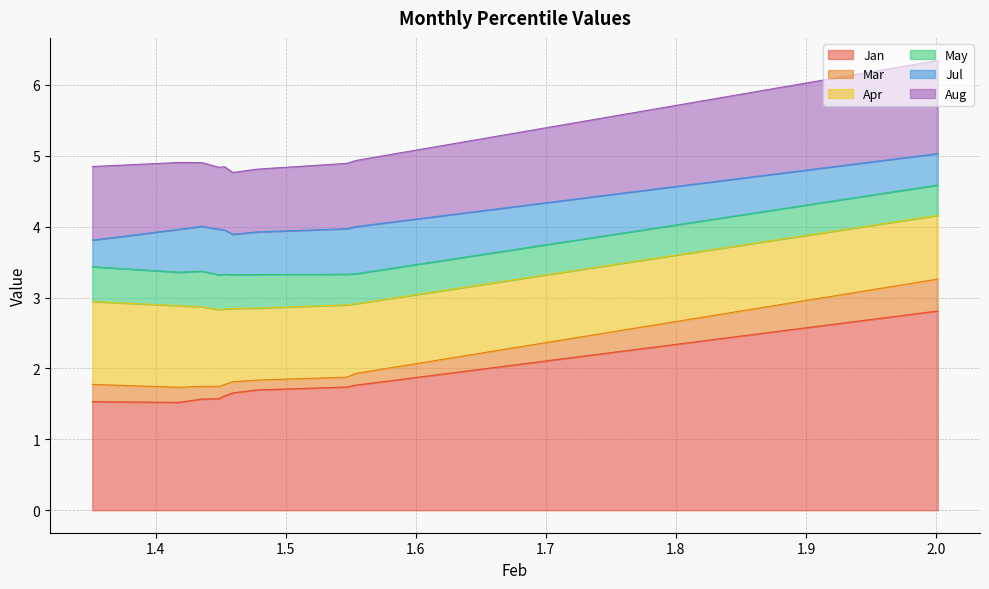

At pct85, list the series in order from largest to smallest.

Jan, Apr, Aug, Jul, May, Mar